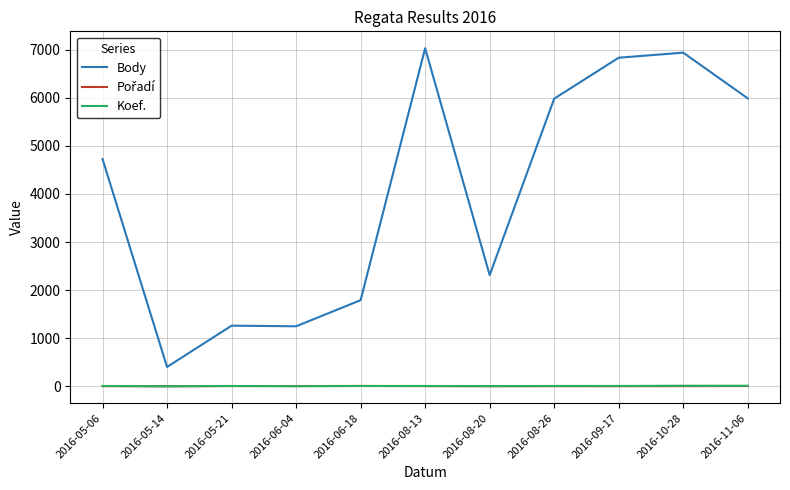

What is the maximum value shown in the chart?

7029